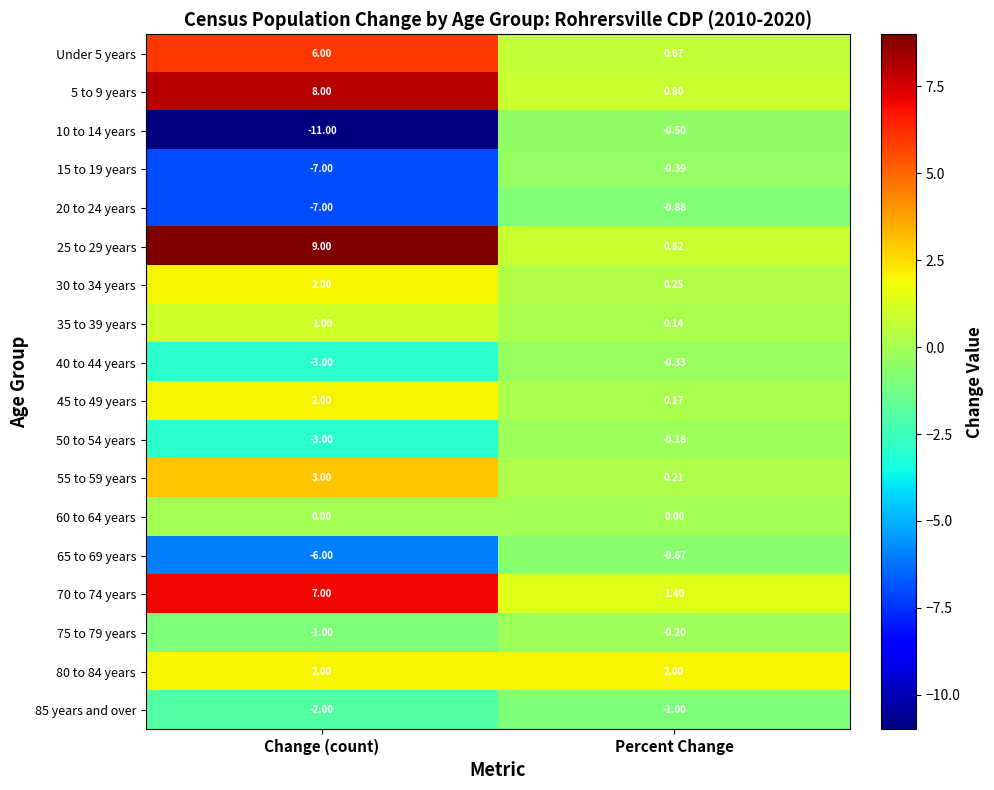

Which label corresponds to the largest value in the chart?

Change (count)